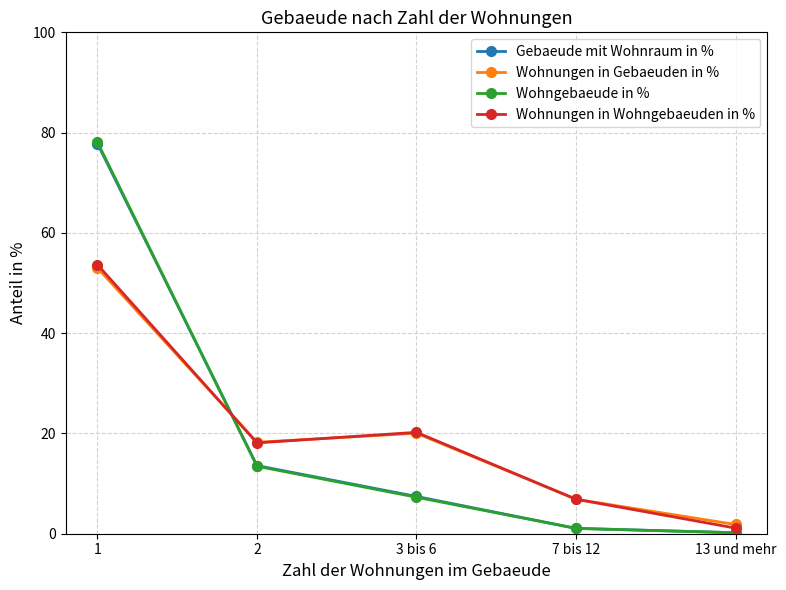

What is the label of the 2nd point from the left?

2